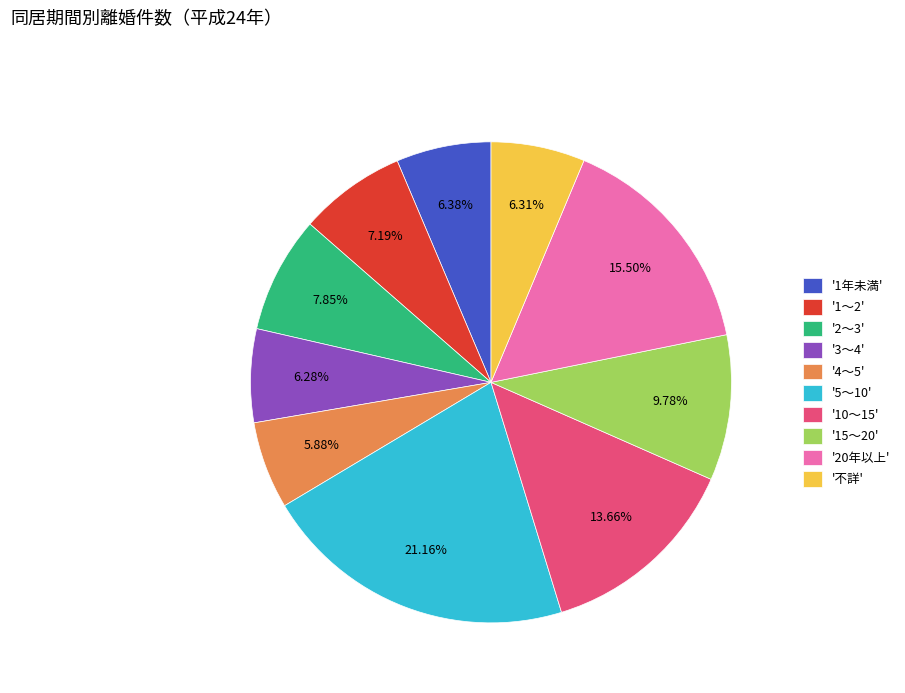

Combined, do '4～5' and '3～4' account for over 50%?

No